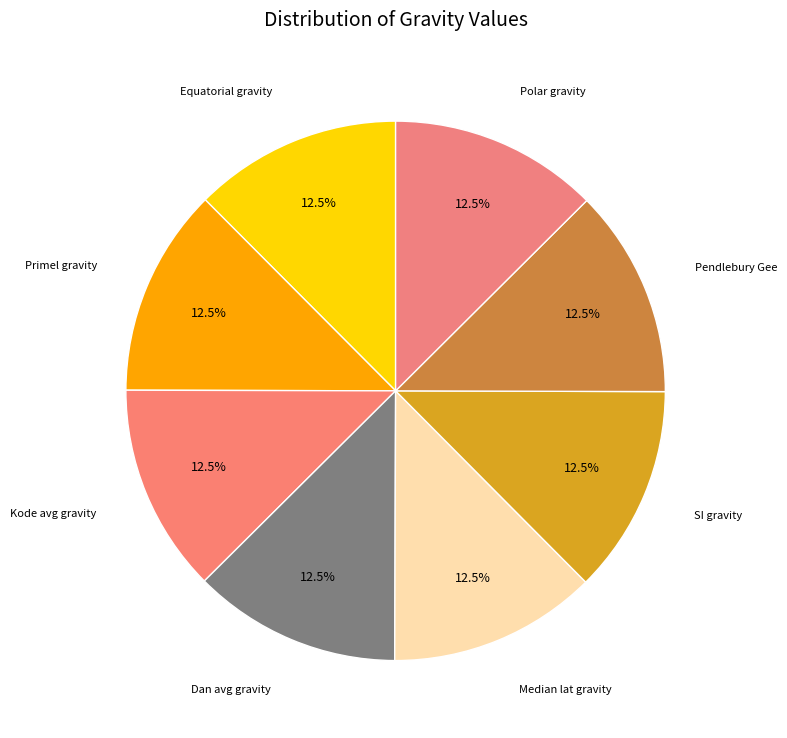

Which category has the smallest portion of the pie?

Equatorial gravity